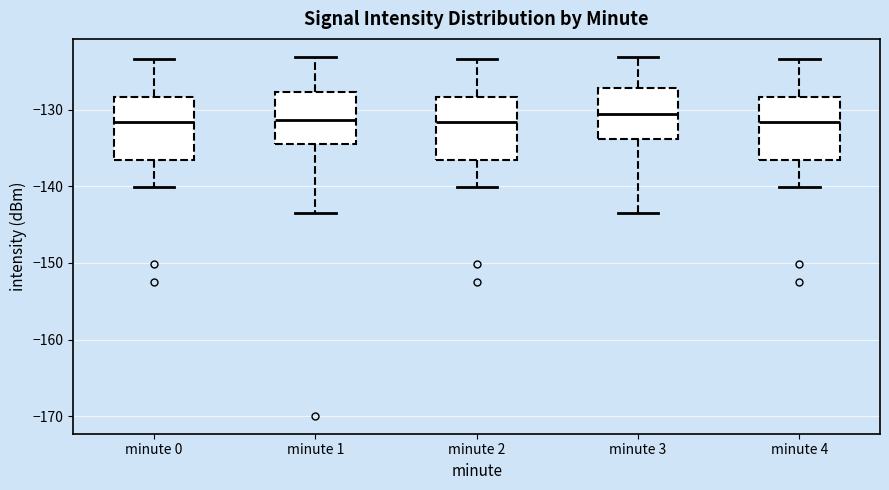

Where does the lower whisker of the box for minute 1 end on the y-axis? The values are not printed on the chart, so give them approximately, as read against the axis.

-143